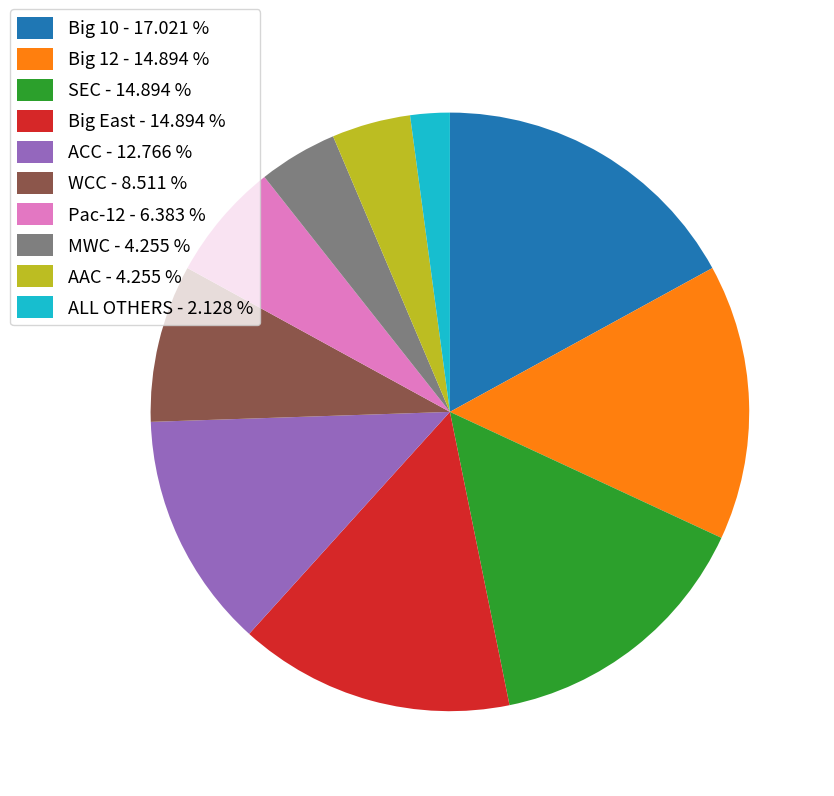

Between SEC and MWC, which is larger?

SEC